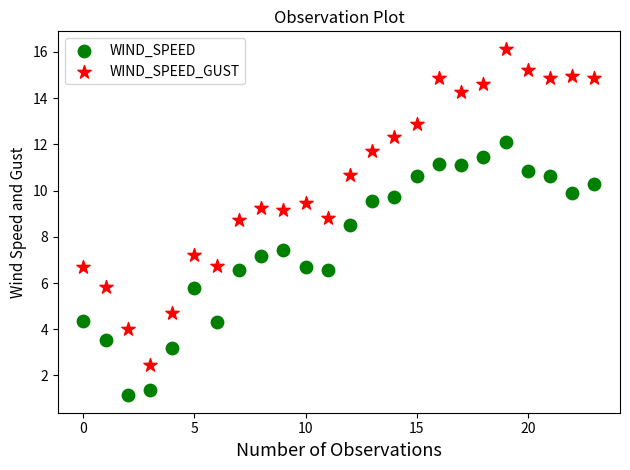

Across all data points, what is the range of Y values (max minus min)?

15.0